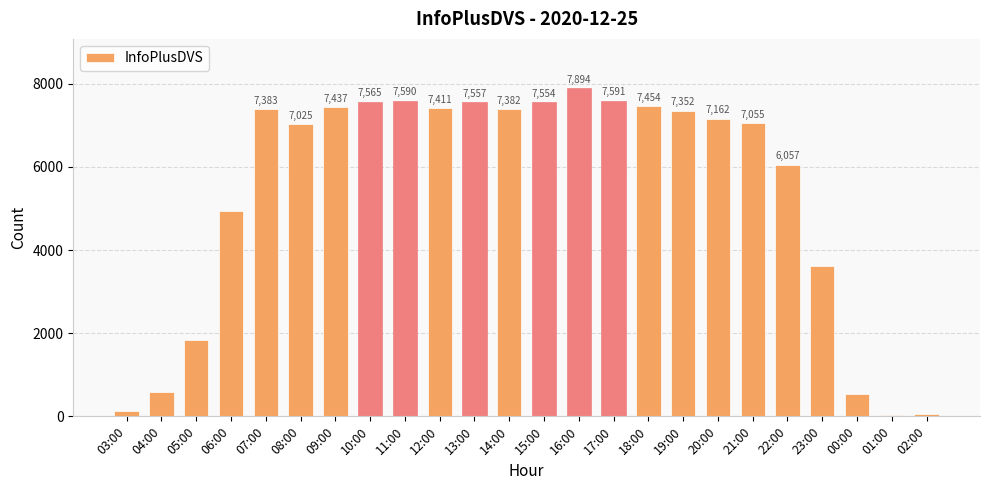

Rank the categories by value from lowest to highest.

01:00, 02:00, 03:00, 00:00, 04:00, 05:00, 23:00, 06:00, 22:00, 08:00, 21:00, 20:00, 19:00, 14:00, 07:00, 12:00, 09:00, 18:00, 15:00, 13:00, 10:00, 11:00, 17:00, 16:00